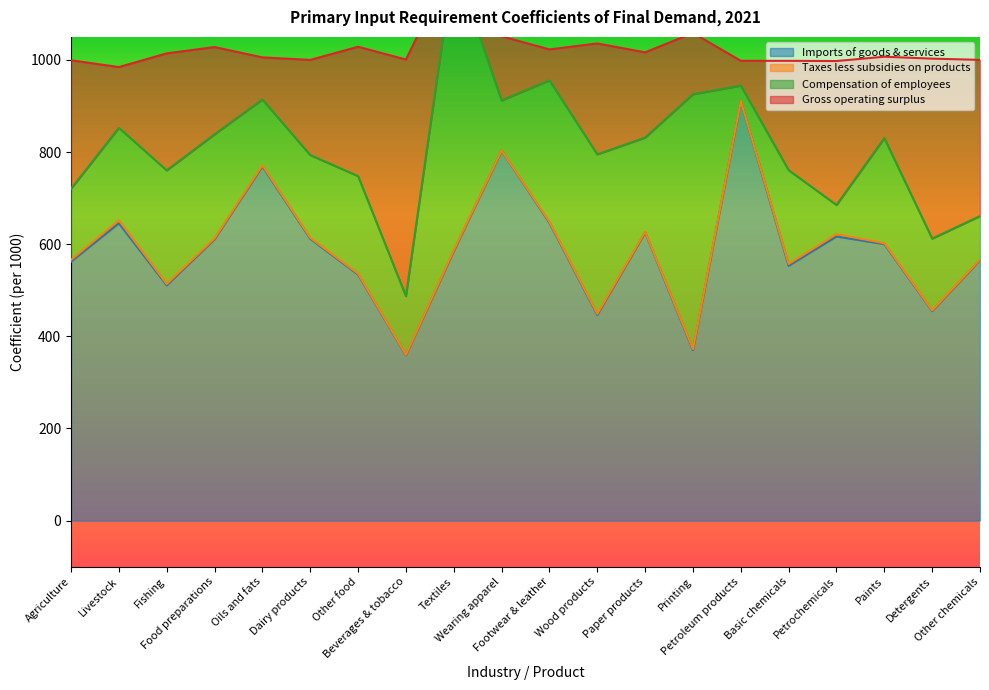

What is the difference between the maximum and minimum values in the Imports of goods & services series?

550.9